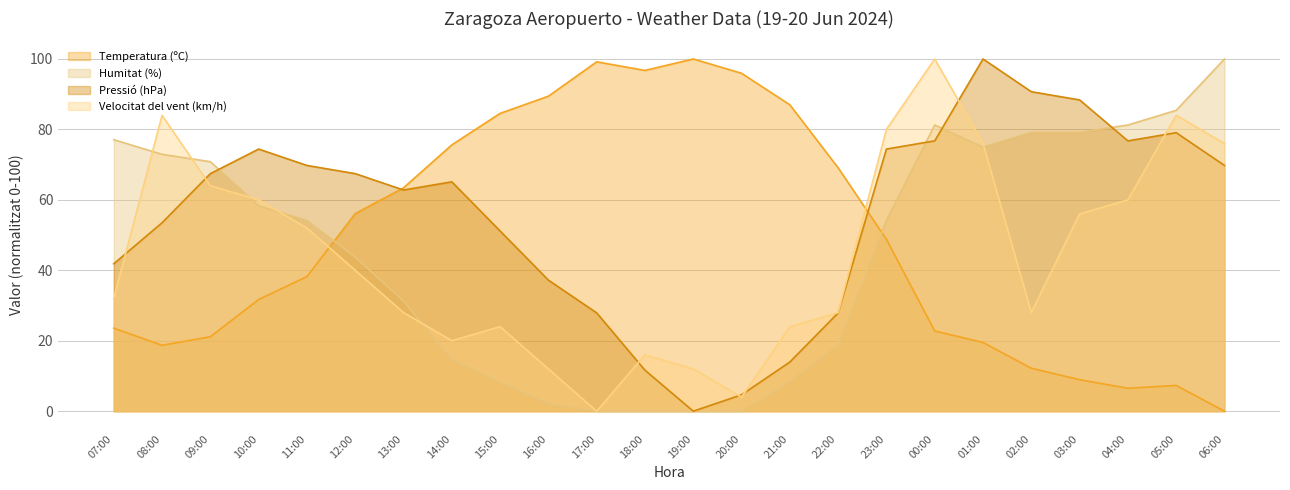

Read the Temperatura (ºC) value at 15:00.

84.6